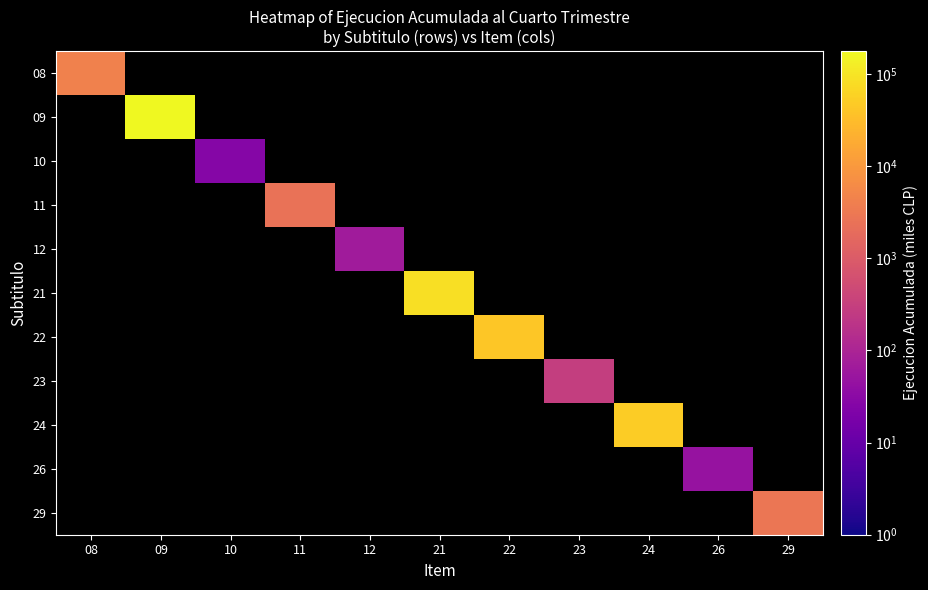

Which category has the highest value across all series?

09